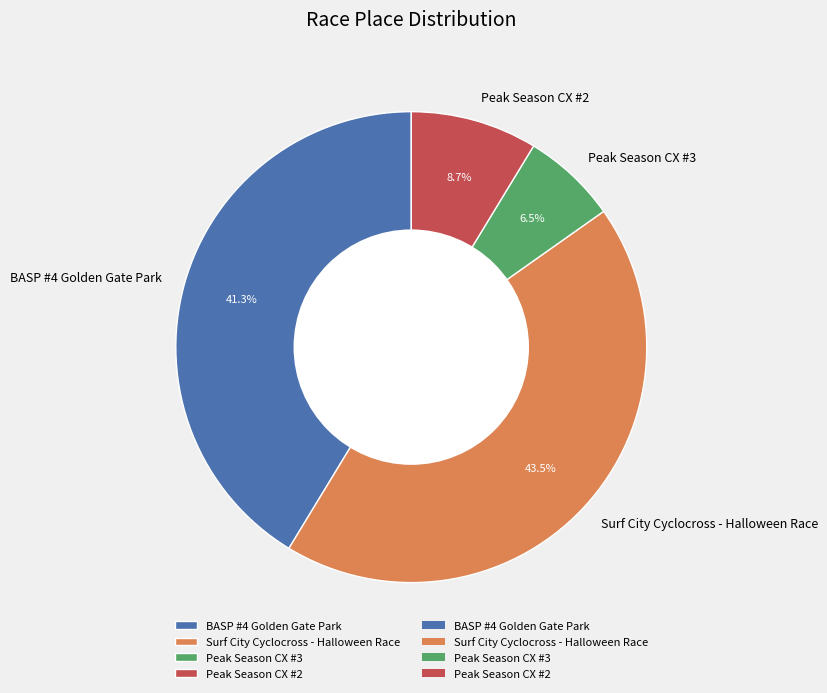

Which slice is the smallest?

Peak Season CX #3